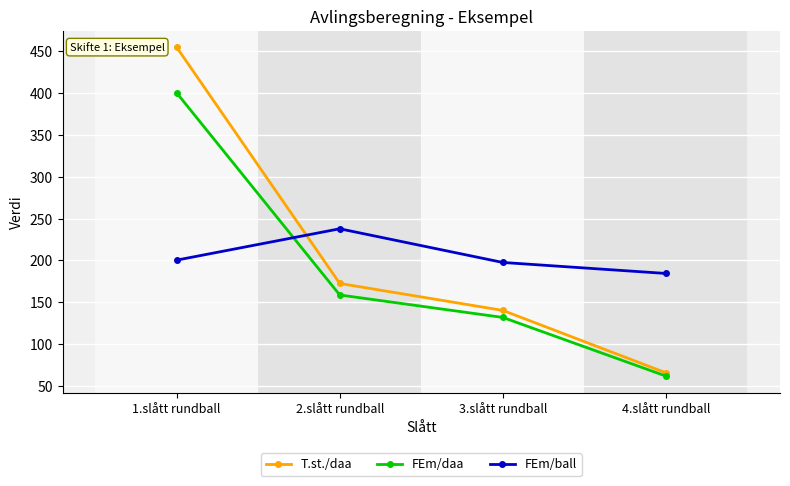

What are all the series names shown in the legend?

T.st./daa, FEm/daa, FEm/ball